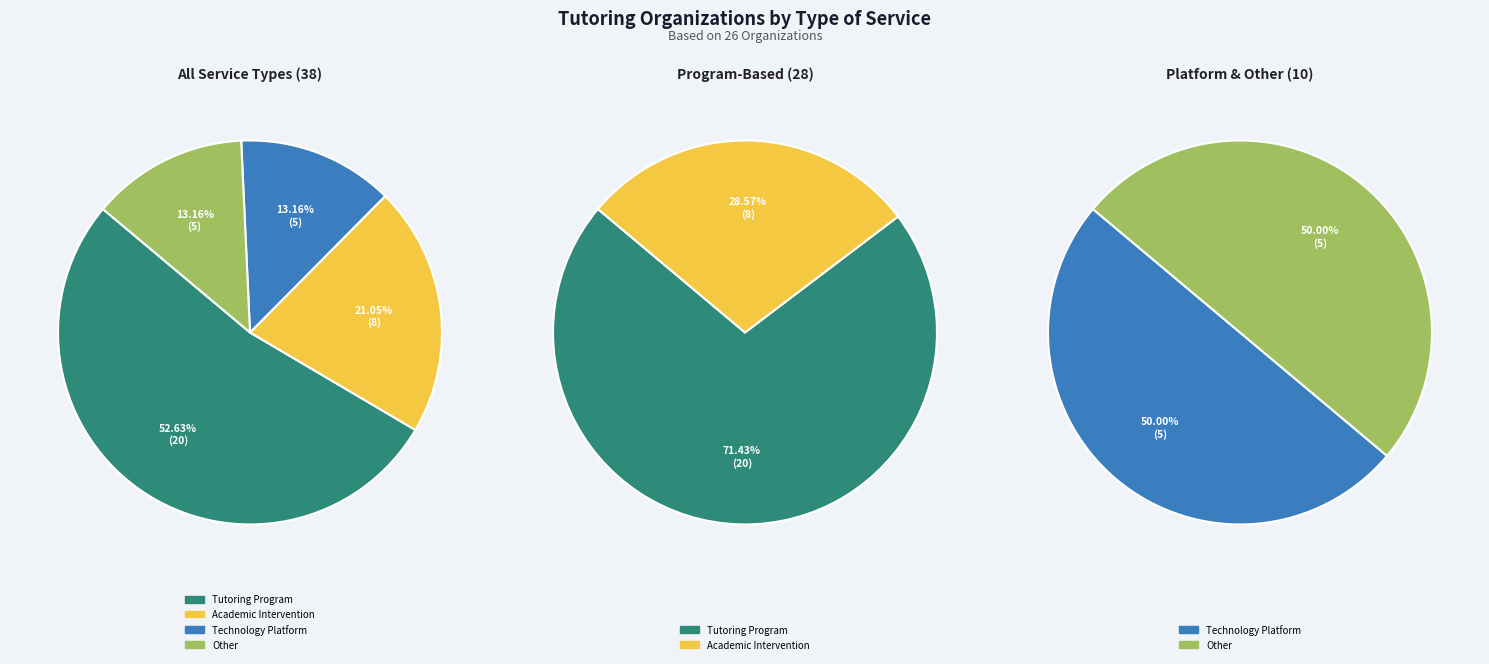

True or false: Technology Platform accounts for 27% of the total.

False